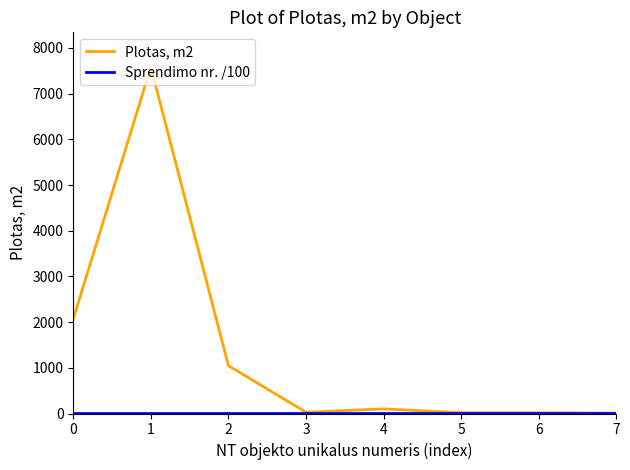

True or false: Plotas, m2 has more than 0 interior local peaks.

True